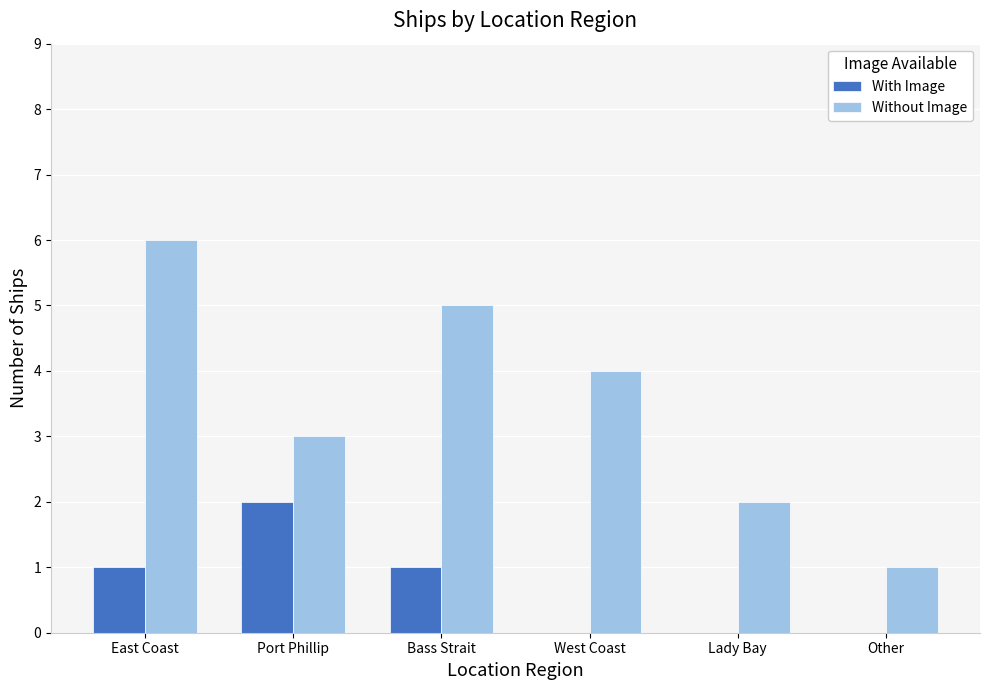

Which series has the widest spread of values?

Without Image